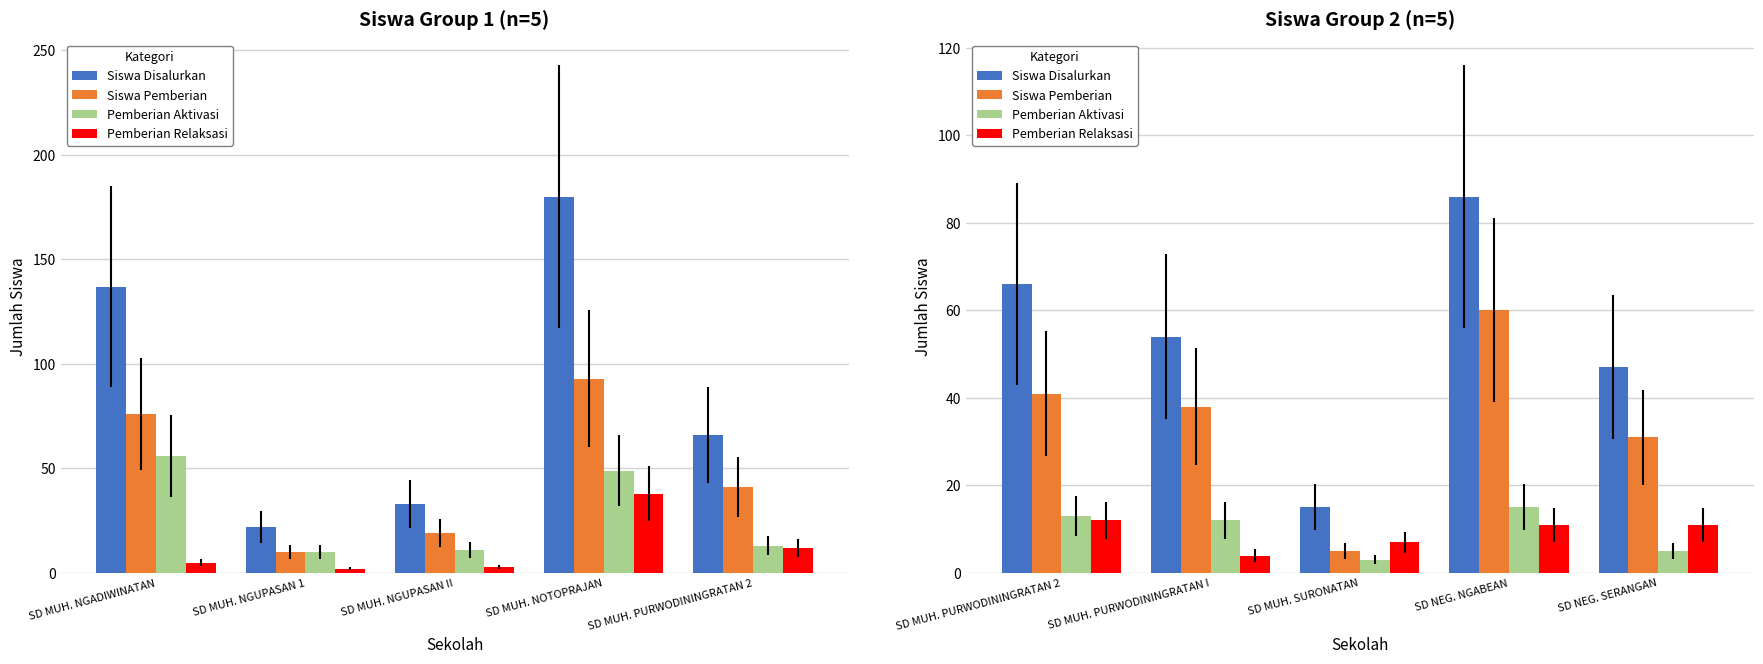

Are the bars horizontal?

No